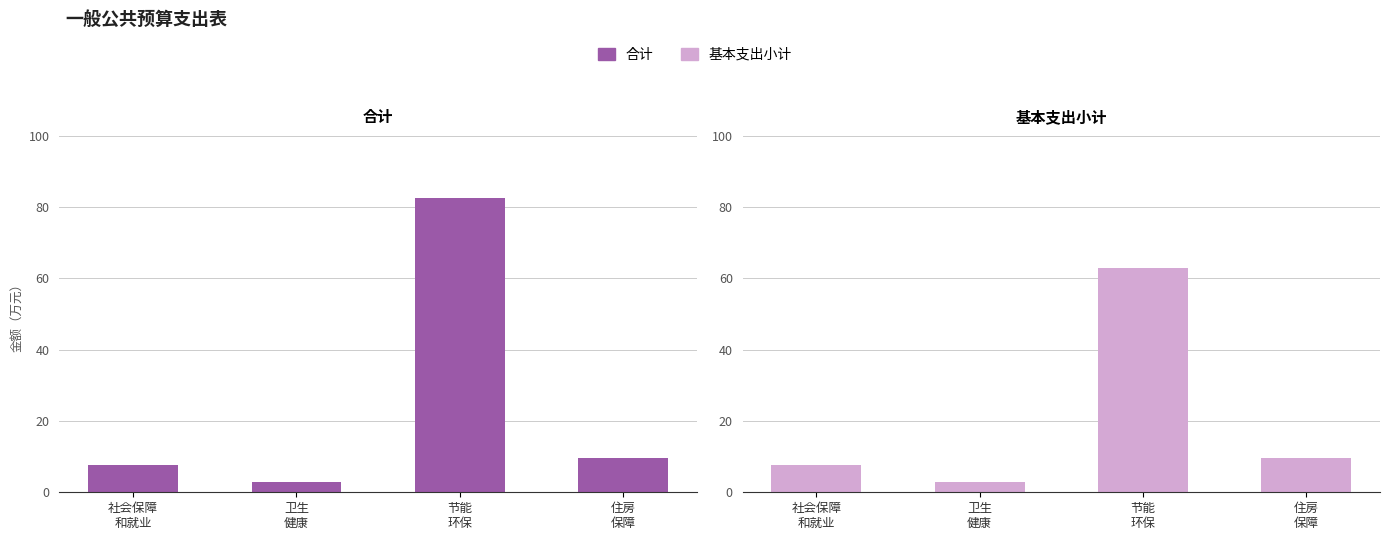

Which category has the highest value in the 合计 series?

节能
环保